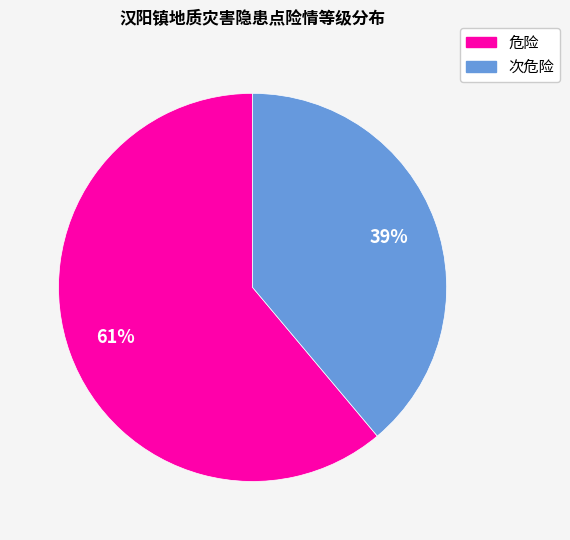

How many slices are in this pie chart?

2